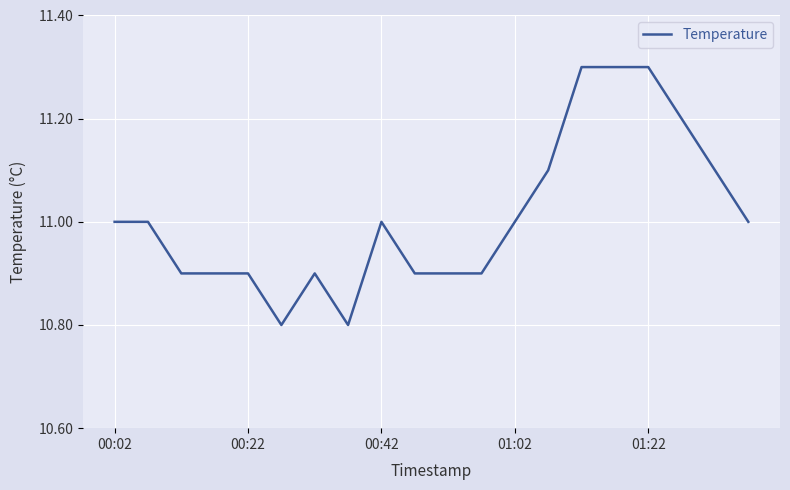

What is the difference between the maximum and minimum values?

0.5